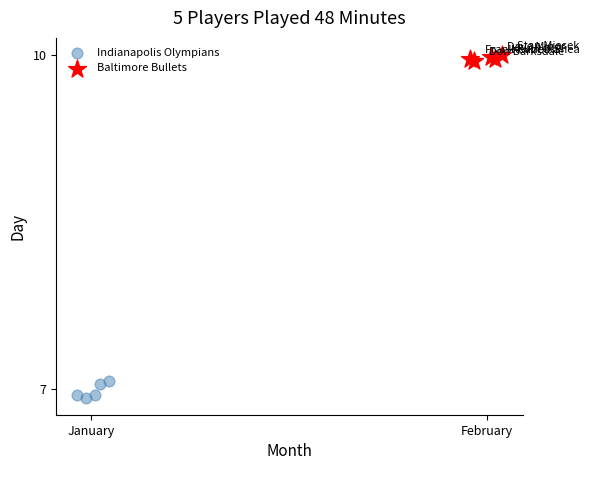

Which series reaches the minimum Y coordinate?

Indianapolis Olympians